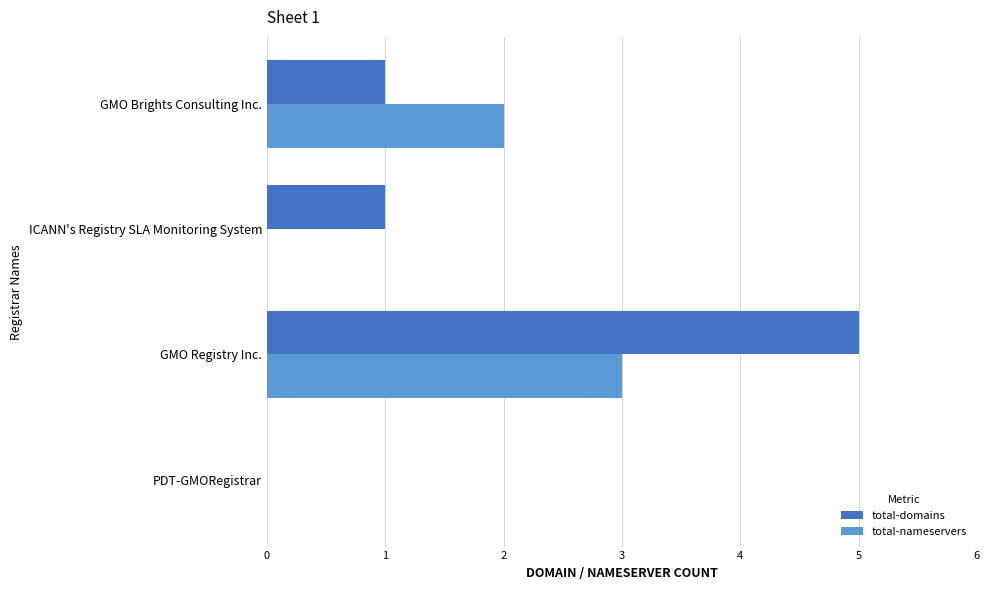

Between GMO Brights Consulting Inc. and GMO Registry Inc., which series saw the biggest shift?

total-domains